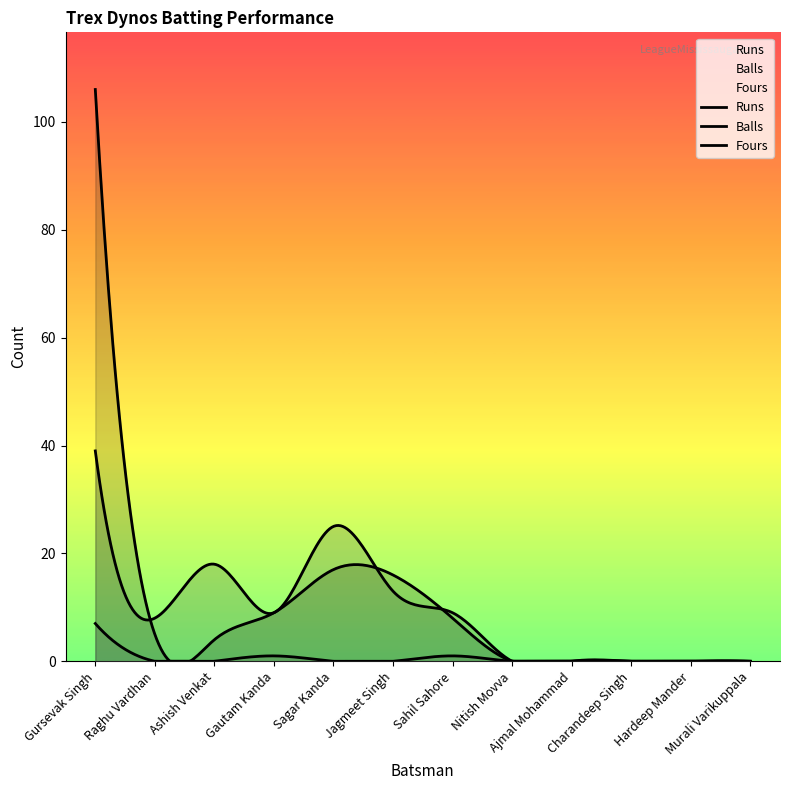

What is the difference between the second highest and second lowest values in the Runs series?

17